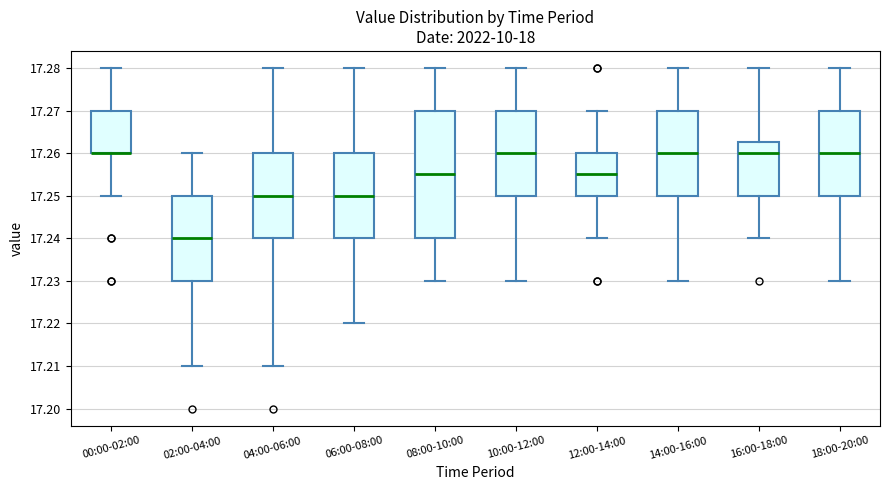

Reading left to right, read every box against the y-axis: the position of its median line, the range the box covers, and the ends of its whiskers. The values are not printed on the chart, so give them approximately, as read against the axis.

00:00-02:00: median 17.260 (drawn on the box's lower edge), box 17.260 to 17.270, whiskers 17.250 to 17.280
02:00-04:00: median 17.240, box 17.230 to 17.250, whiskers 17.210 to 17.260
04:00-06:00: median 17.250, box 17.240 to 17.260, whiskers 17.210 to 17.280
06:00-08:00: median 17.250, box 17.240 to 17.260, whiskers 17.220 to 17.280
08:00-10:00: median 17.255, box 17.240 to 17.270, whiskers 17.230 to 17.280
10:00-12:00: median 17.260, box 17.250 to 17.270, whiskers 17.230 to 17.280
12:00-14:00: median 17.255, box 17.250 to 17.260, whiskers 17.240 to 17.270
14:00-16:00: median 17.260, box 17.250 to 17.270, whiskers 17.230 to 17.280
16:00-18:00: median 17.260, box 17.250 to 17.263, whiskers 17.240 to 17.280
18:00-20:00: median 17.260, box 17.250 to 17.270, whiskers 17.230 to 17.280